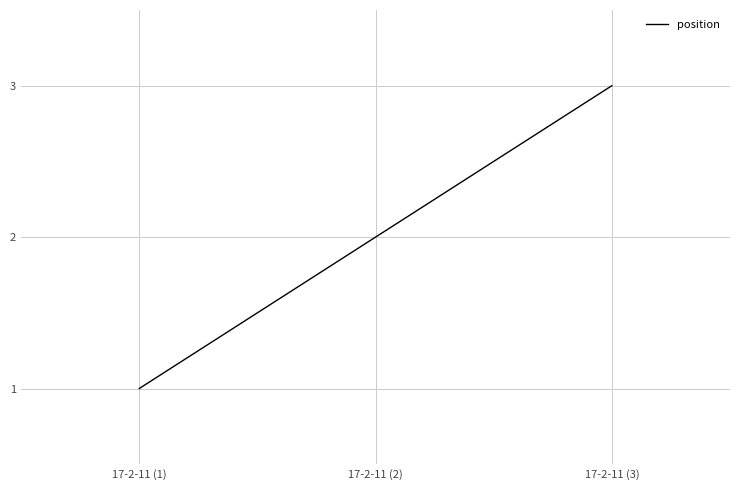

What is the greatest value displayed?

3